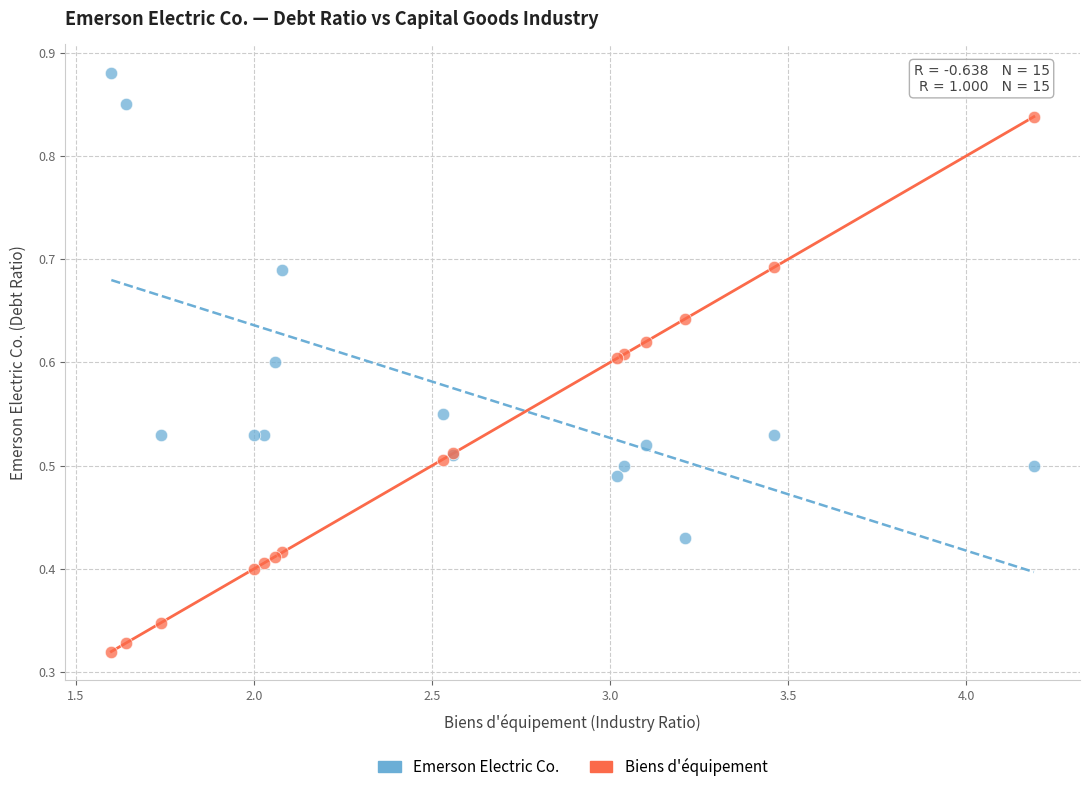

Which series reaches the maximum Y coordinate?

Emerson Electric Co.